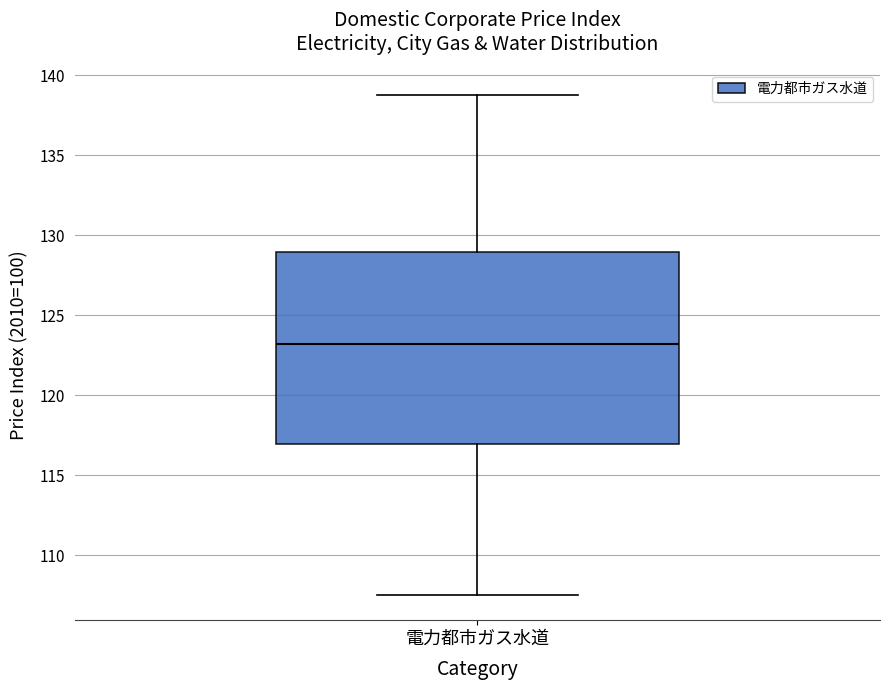

Where is the upper edge of the box for 電力都市ガス水道 on the y-axis? The values are not printed on the chart, so give them approximately, as read against the axis.

129.0